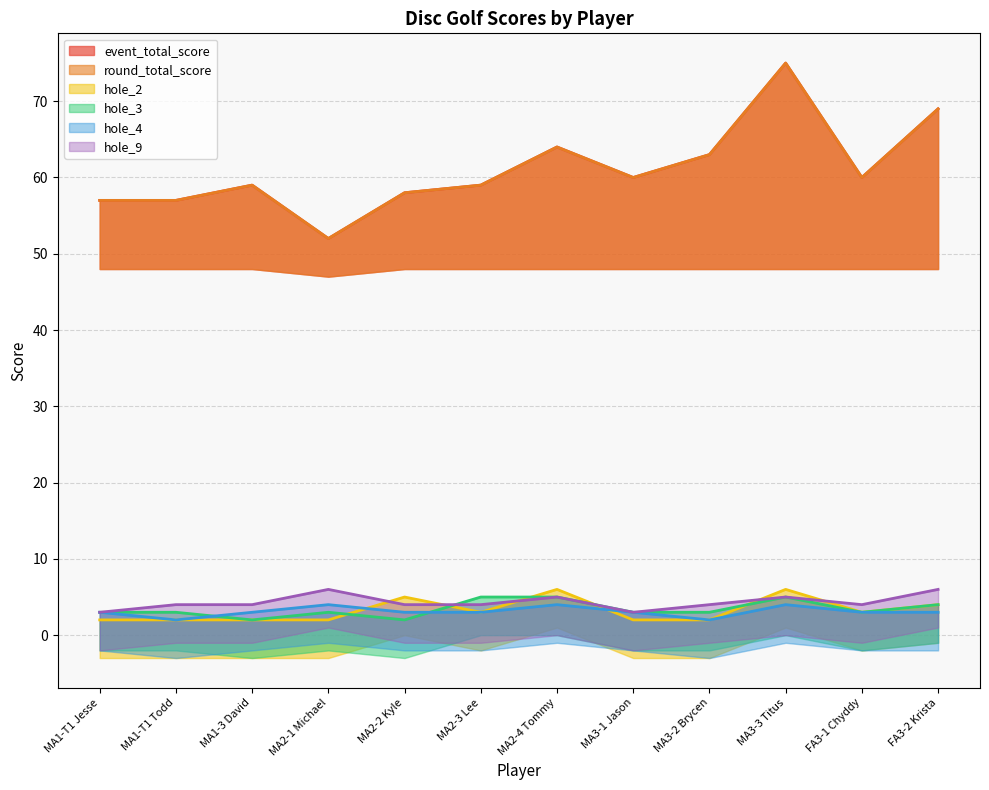

Which series has the largest total across all categories?

event_total_score